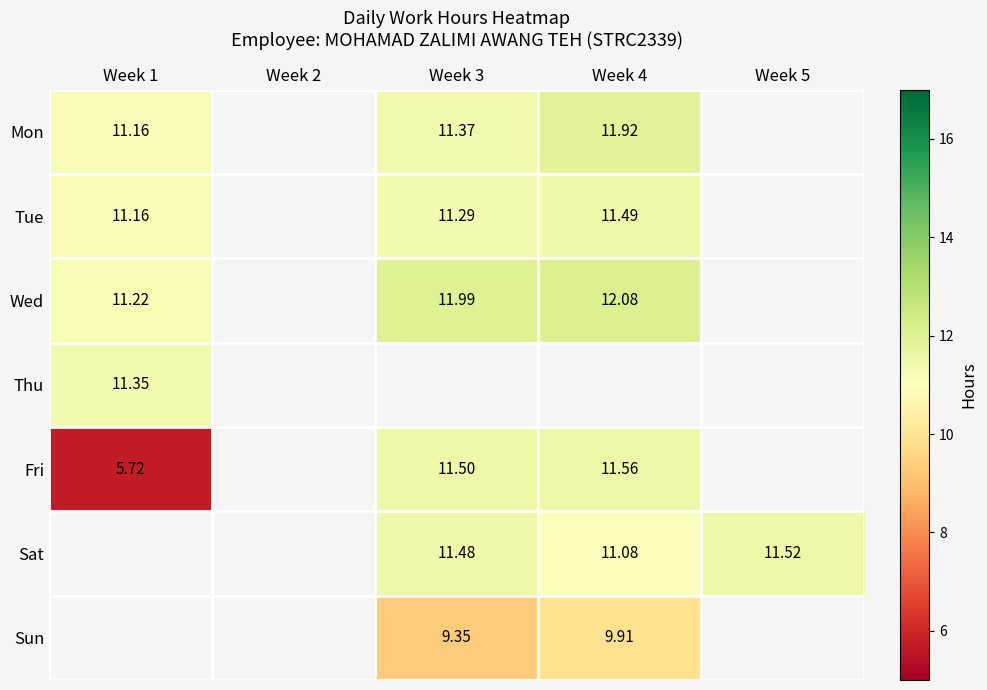

Is it true that Fri equals 5.7 at Week 1?

True